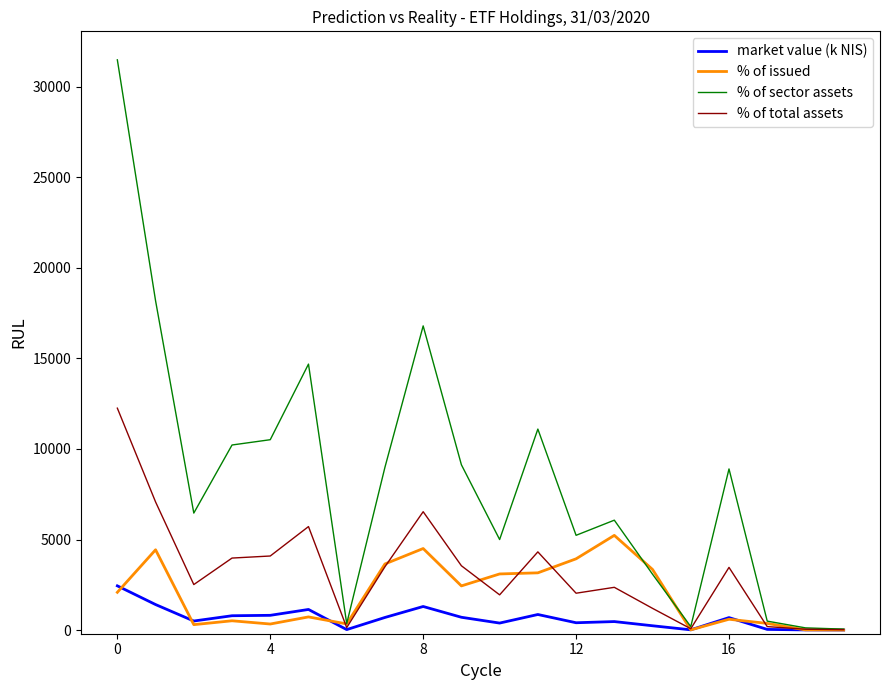

Rank the series by their average value, from lowest to highest.

market value (k NIS), % of issued, % of total assets, % of sector assets